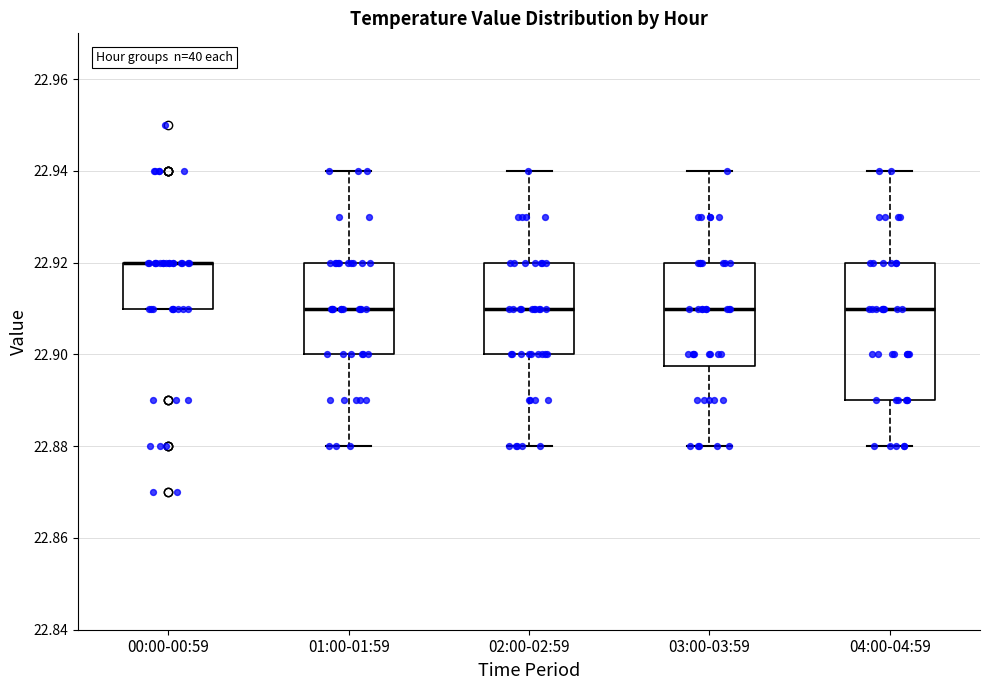

Reading left to right, read every box against the y-axis: the position of its median line, the range the box covers, and the ends of its whiskers. The values are not printed on the chart, so give them approximately, as read against the axis.

00:00-00:59: median 22.920 (drawn on the box's upper edge), box 22.910 to 22.920, whiskers 22.910 to 22.920
01:00-01:59: median 22.910, box 22.900 to 22.920, whiskers 22.880 to 22.940
02:00-02:59: median 22.910, box 22.900 to 22.920, whiskers 22.880 to 22.940
03:00-03:59: median 22.910, box 22.898 to 22.920, whiskers 22.880 to 22.940
04:00-04:59: median 22.910, box 22.890 to 22.920, whiskers 22.880 to 22.940